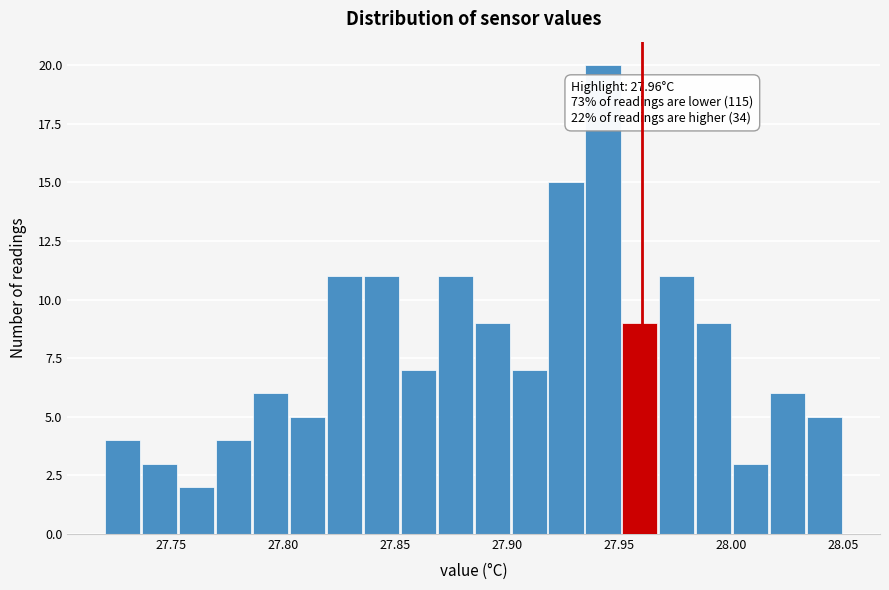

Around what value on the x-axis is the tallest bar? Give the approximate position of its centre, as read against the axis.

27.945